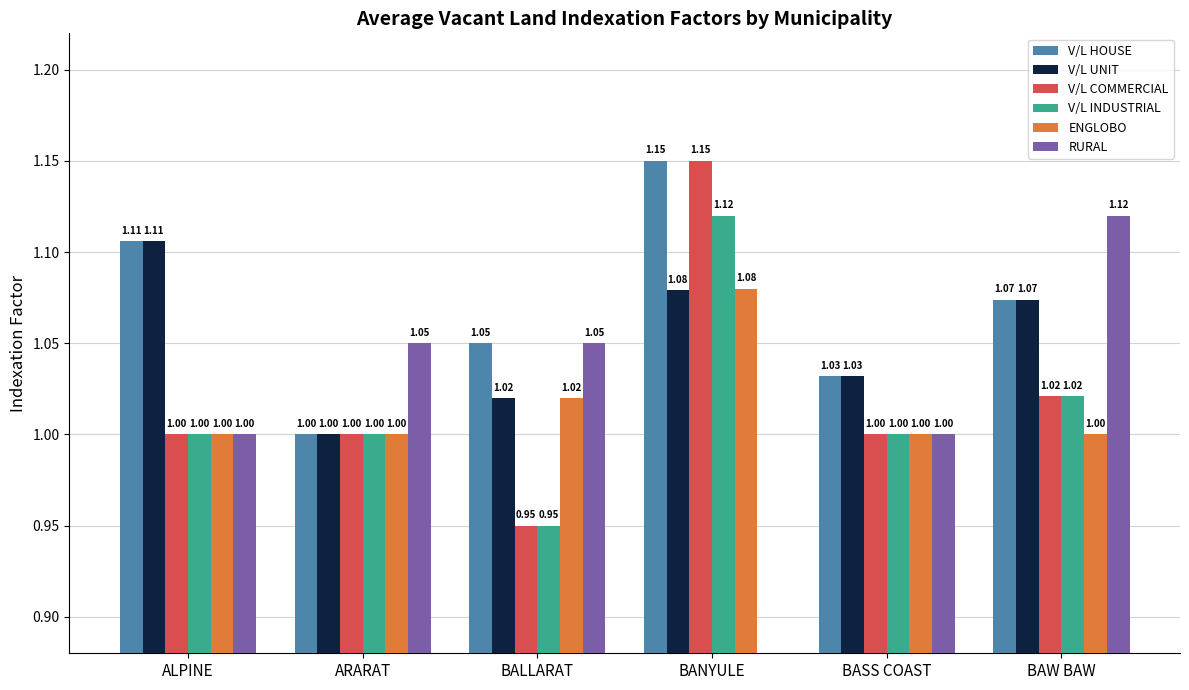

Which category has the lowest value across all series?

BANYULE